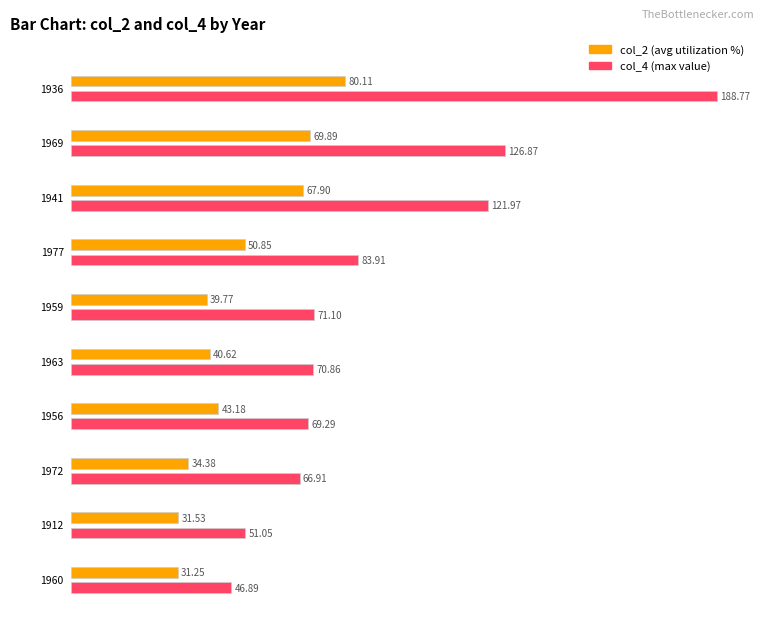

Is the value of col_2 at 1960 greater than the value of col_4 at 1959?

No